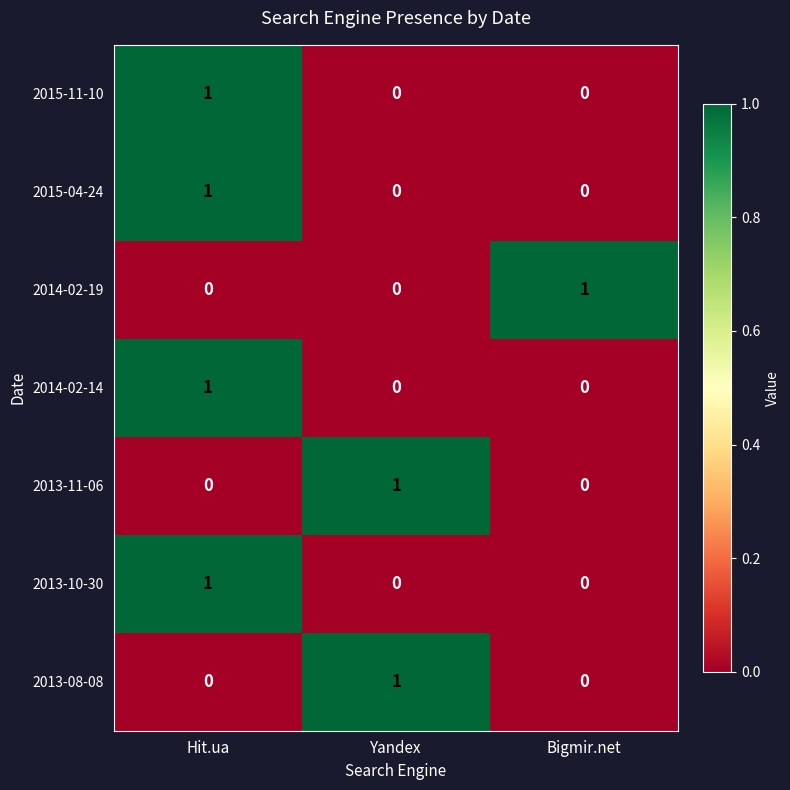

Is the value of 2013-11-06 at Bigmir.net greater than the value of 2013-10-30 at Hit.ua?

No